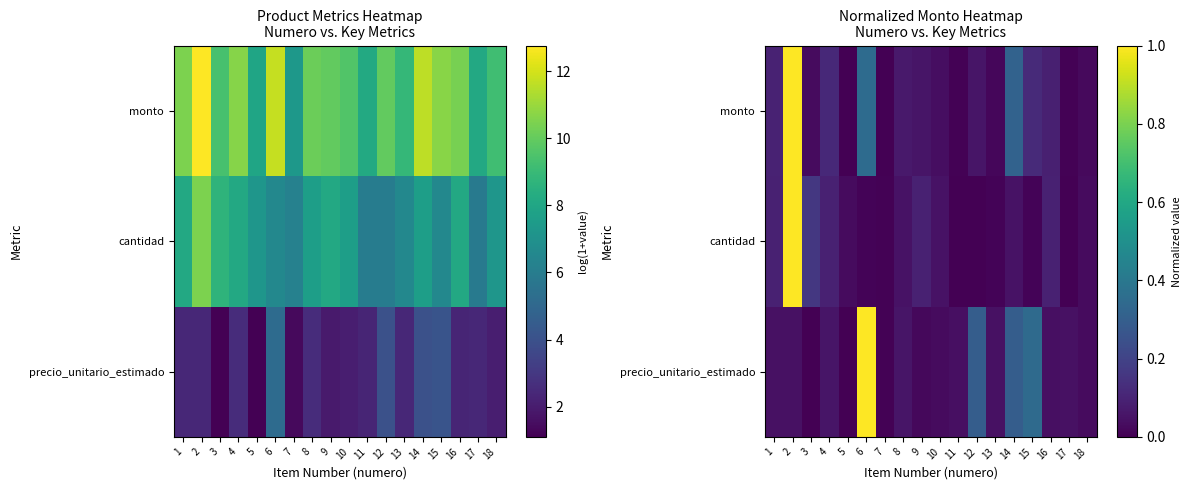

How many values in cantidad are above zero?

17